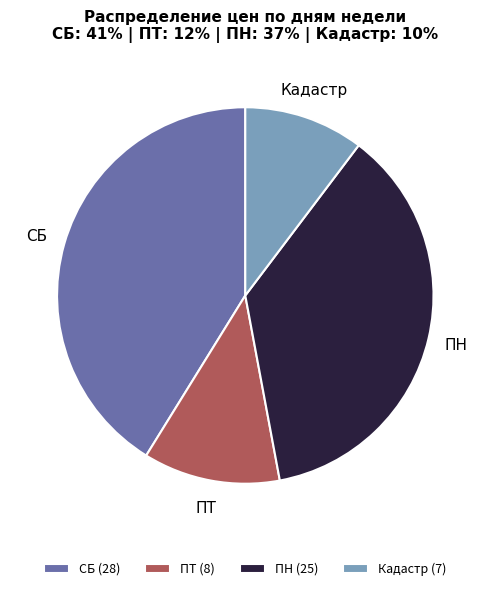

What is the ratio of the value at ПТ to the value at СБ?

0.3